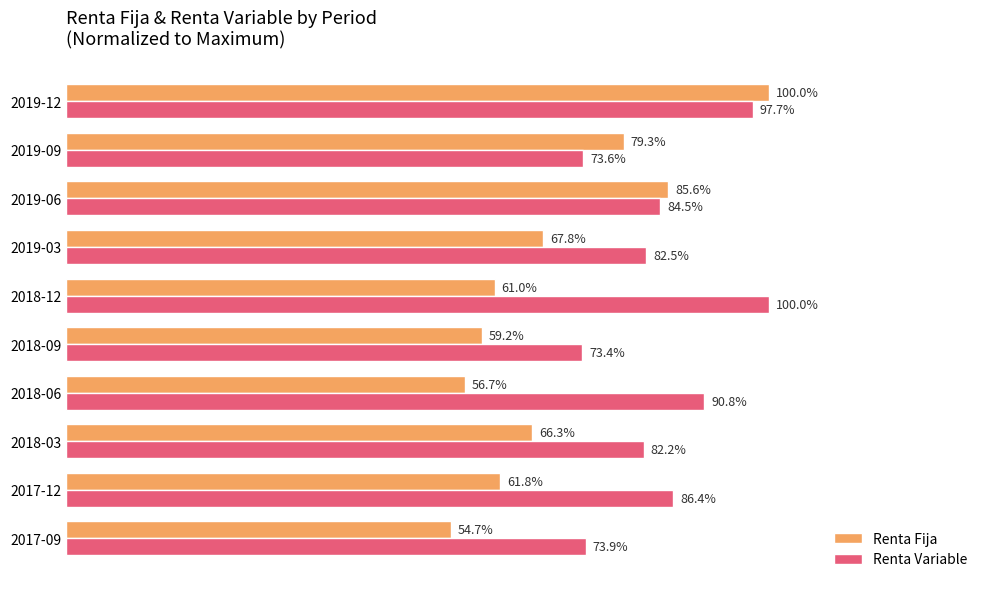

Is the value of Renta Variable at 2019-03 greater than the value of Renta Fija at 2017-12?

Yes